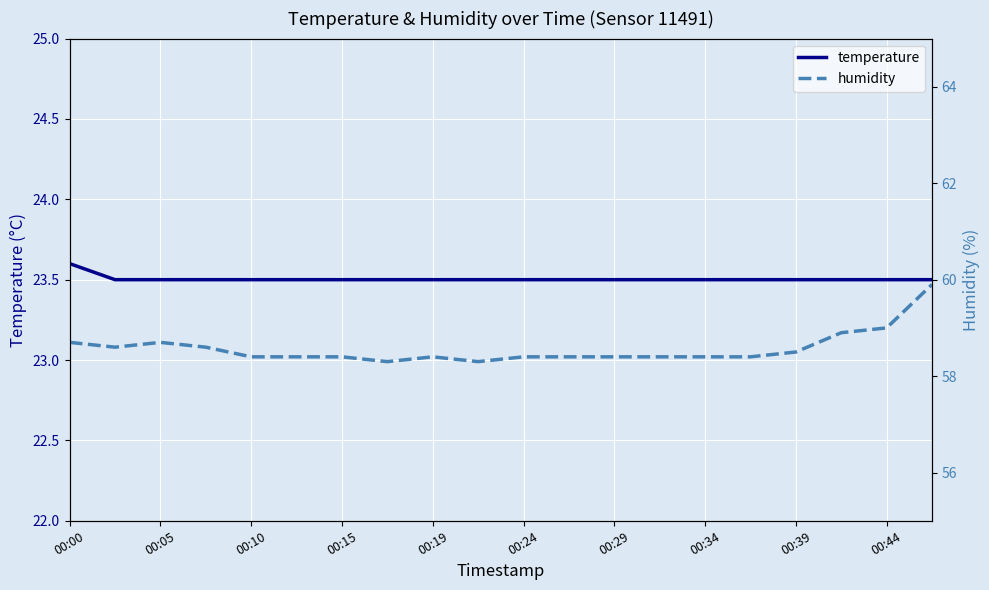

Rank the series by their maximum value, from highest to lowest.

humidity, temperature